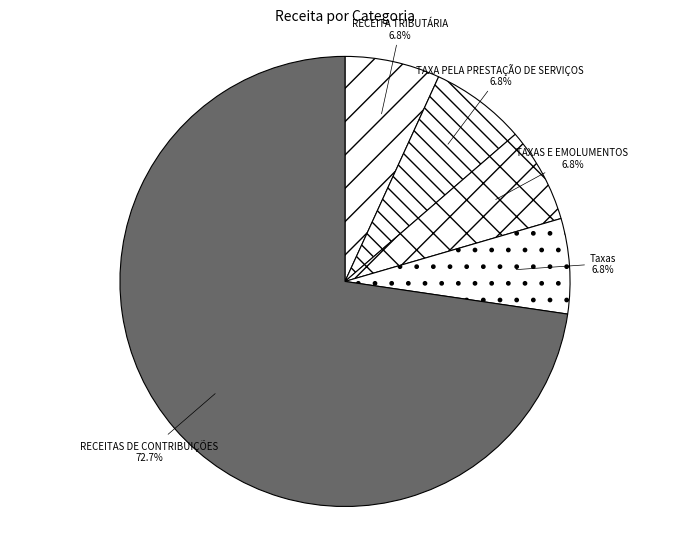

True or false: Taxas accounts for 7% of the total.

True